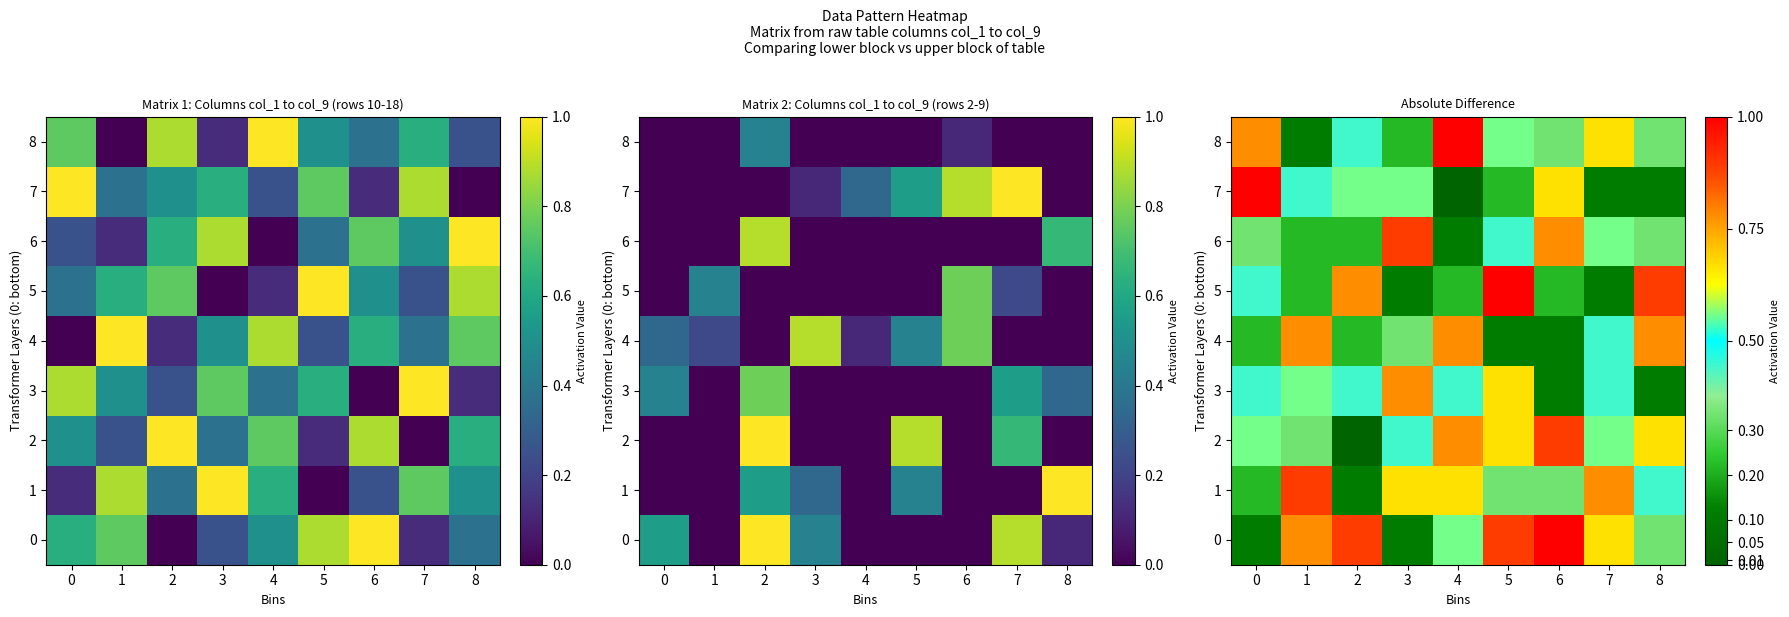

Which category has the highest value in the row_1 series?

1